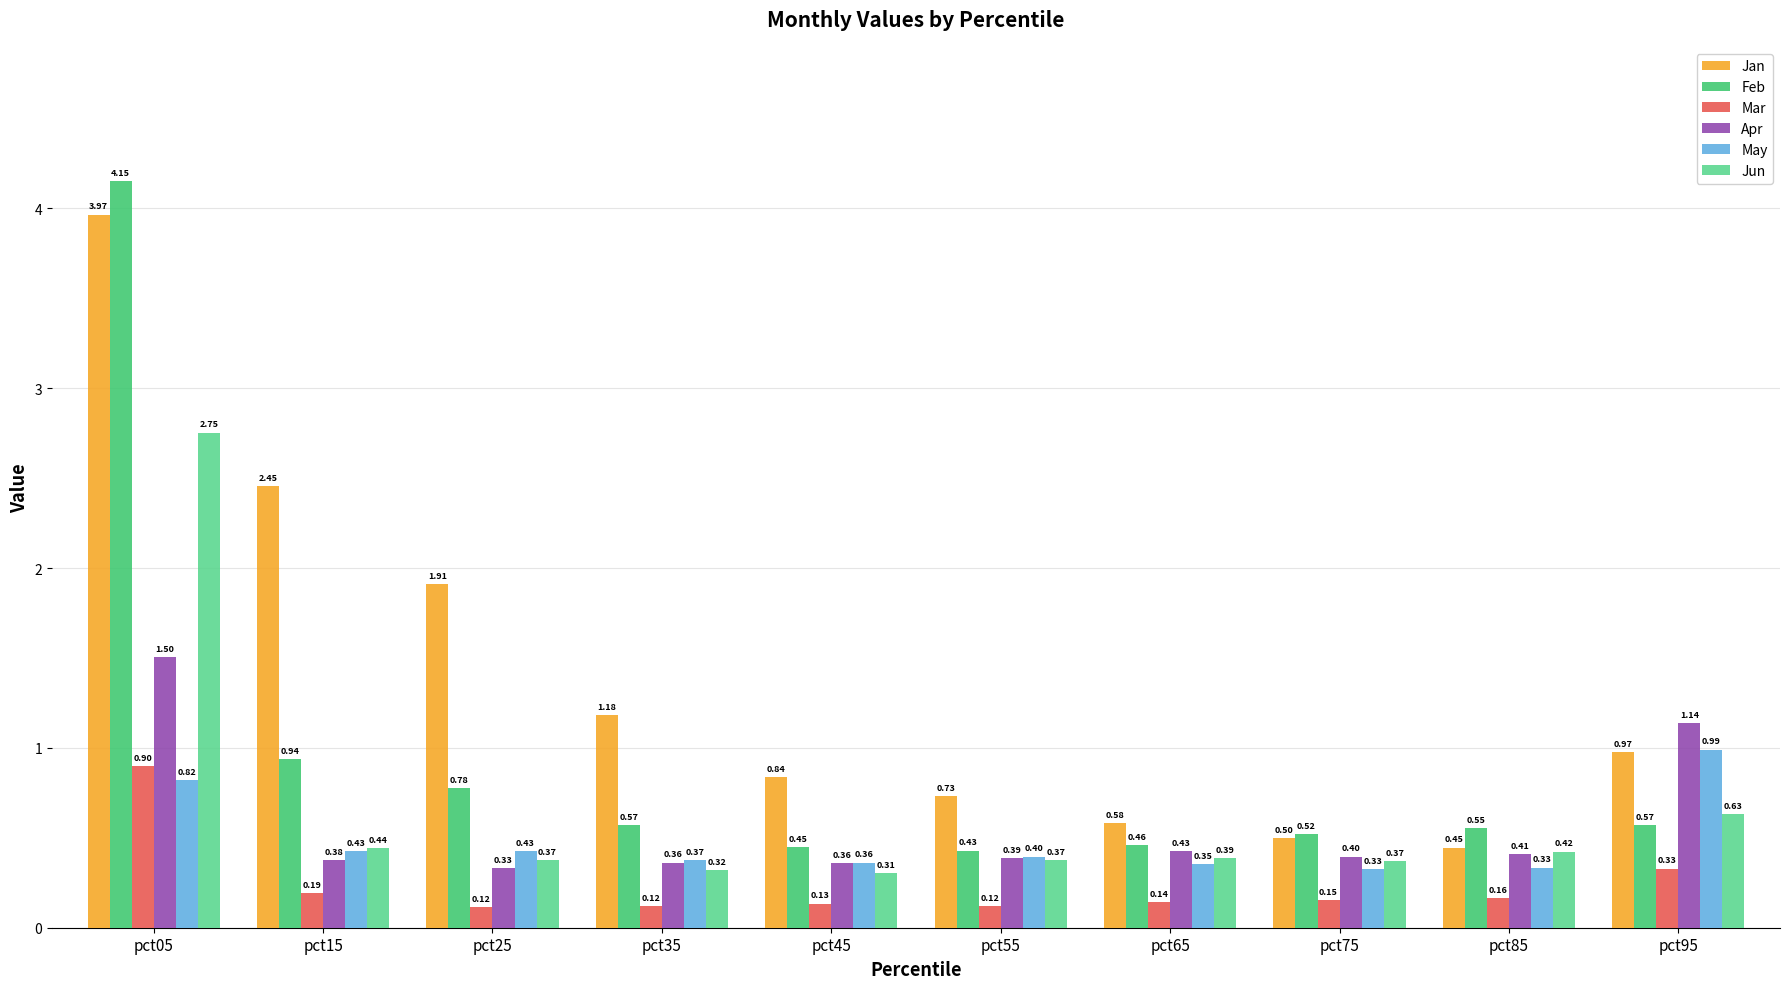

What is the difference between the Feb values at pct15 and pct55?

0.5